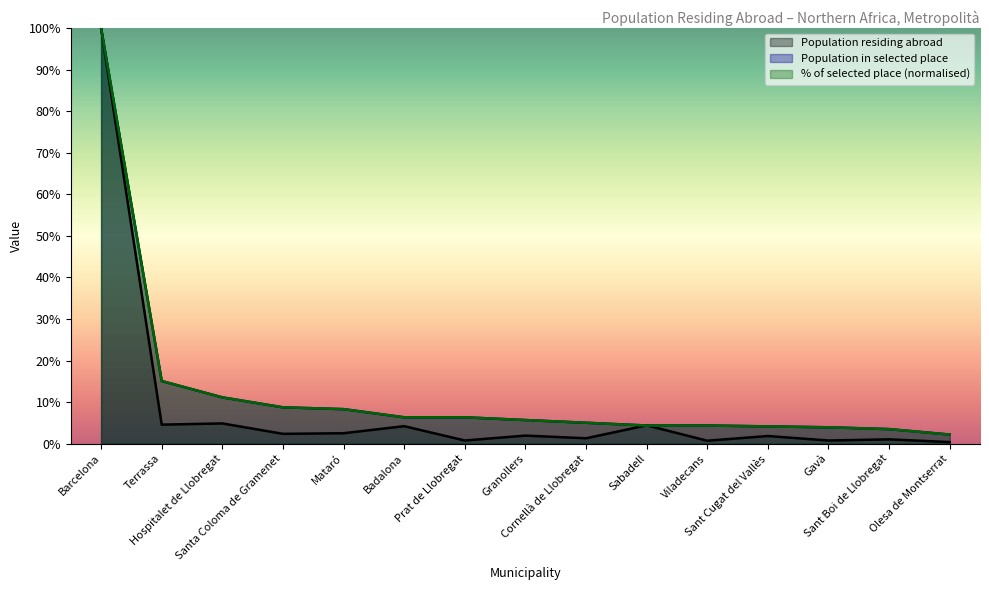

How many data points in % of selected place are less than 5?

6